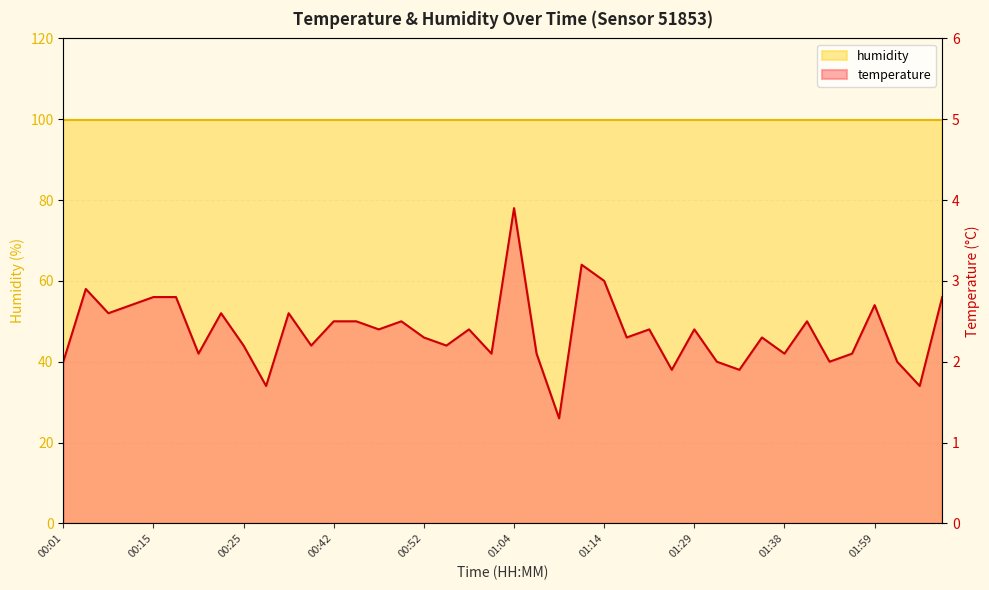

The chart shows a value of 2.0 at 02:04. True or false?

True